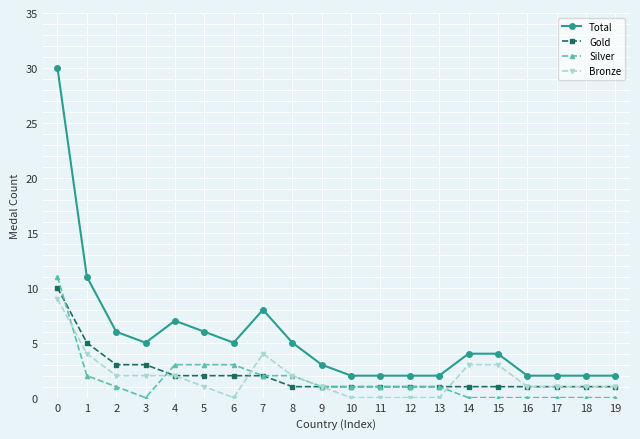

Reading left to right, what are all the values shown in this chart?

Total: 0=30	1=11	2=6	3=5	4=7	5=6	6=5	7=8	8=5	9=3	10=2	11=2	12=2	13=2	14=4	15=4	16=2	17=2	18=2	19=2
Gold: 0=10	1=5	2=3	3=3	4=2	5=2	6=2	7=2	8=1	9=1	10=1	11=1	12=1	13=1	14=1	15=1	16=1	17=1	18=1	19=1
Silver: 0=11	1=2	2=1	3=0	4=3	5=3	6=3	7=2	8=2	9=1	10=1	11=1	12=1	13=1	14=0	15=0	16=0	17=0	18=0	19=0
Bronze: 0=9	1=4	2=2	3=2	4=2	5=1	6=0	7=4	8=2	9=1	10=0	11=0	12=0	13=0	14=3	15=3	16=1	17=1	18=1	19=1